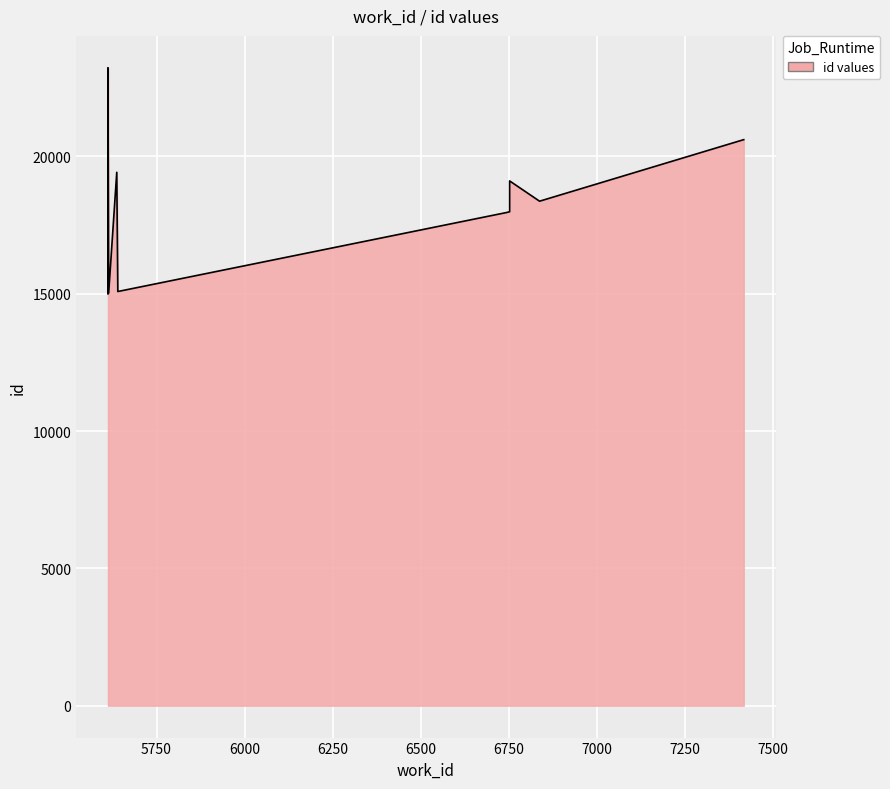

How many values exceed 18366?

4